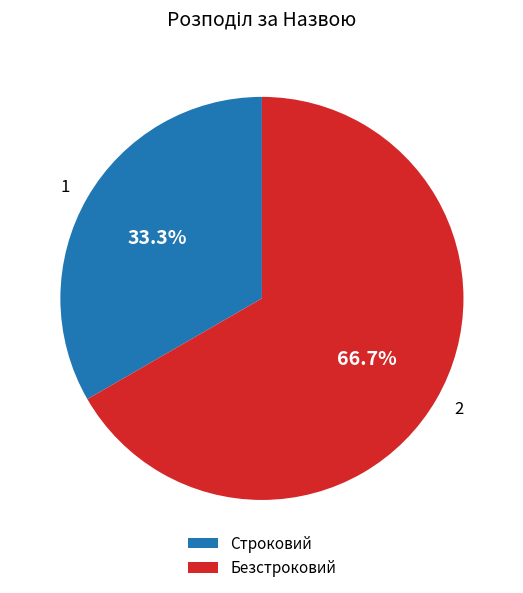

What is the ratio of the value at 1 to the value at 2?

0.5